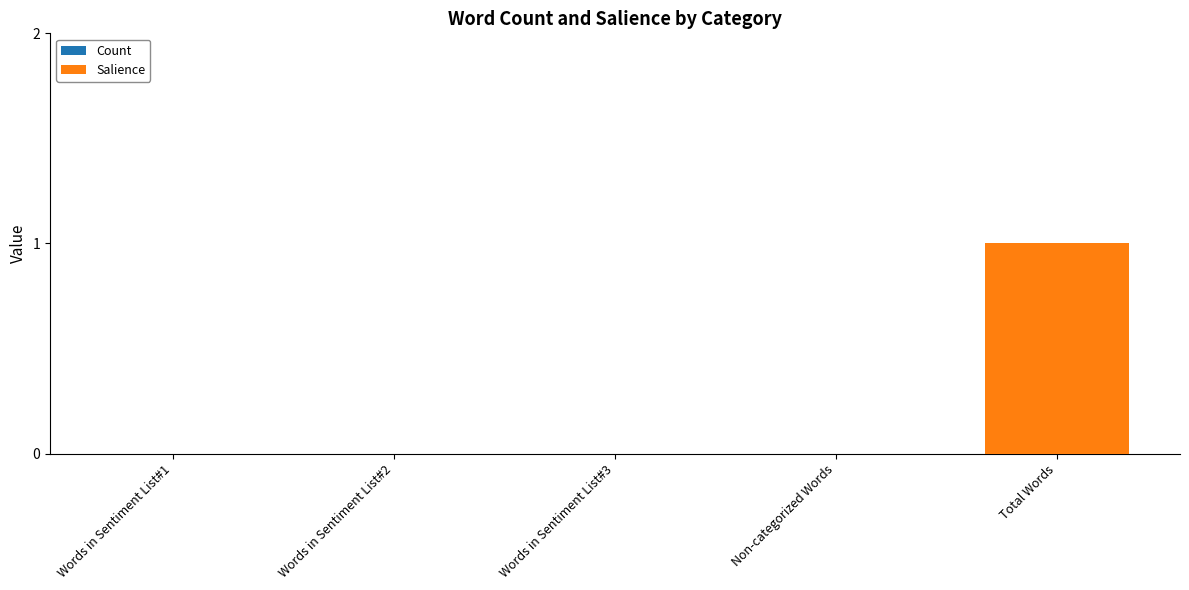

Reading right to left, transcribe all the data shown in this chart.

Total Words=1	Non-categorized Words=0	Words in Sentiment List#3=0	Words in Sentiment List#2=0	Words in Sentiment List#1=0